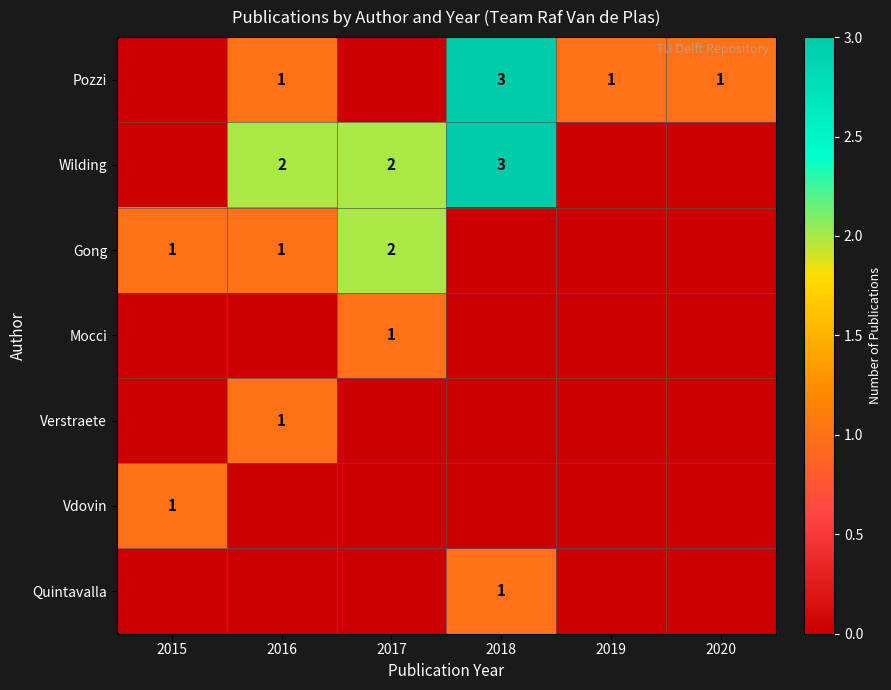

What is the total value across all series at 2020?

1